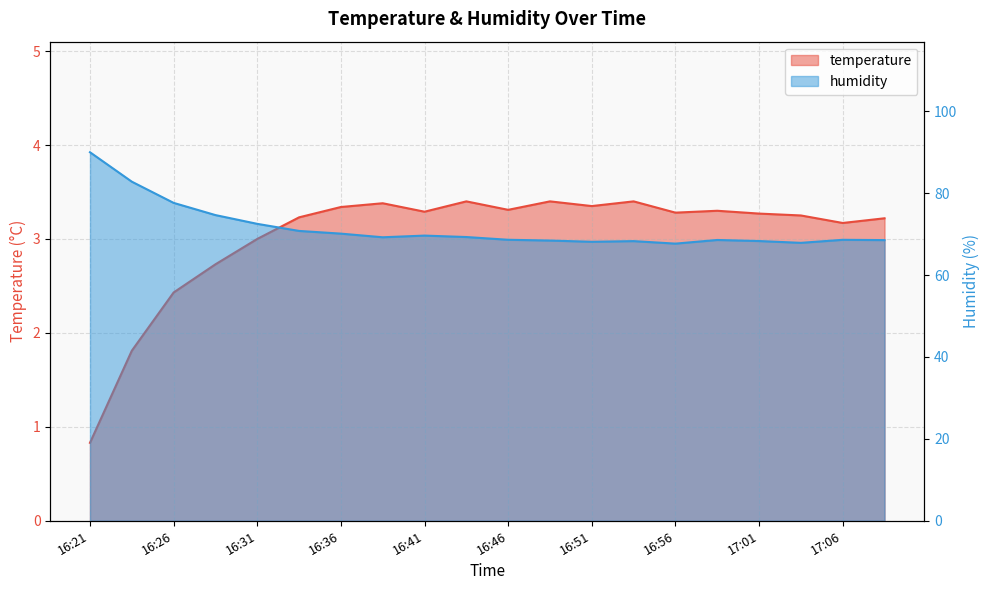

How many lines are shown in the chart?

2